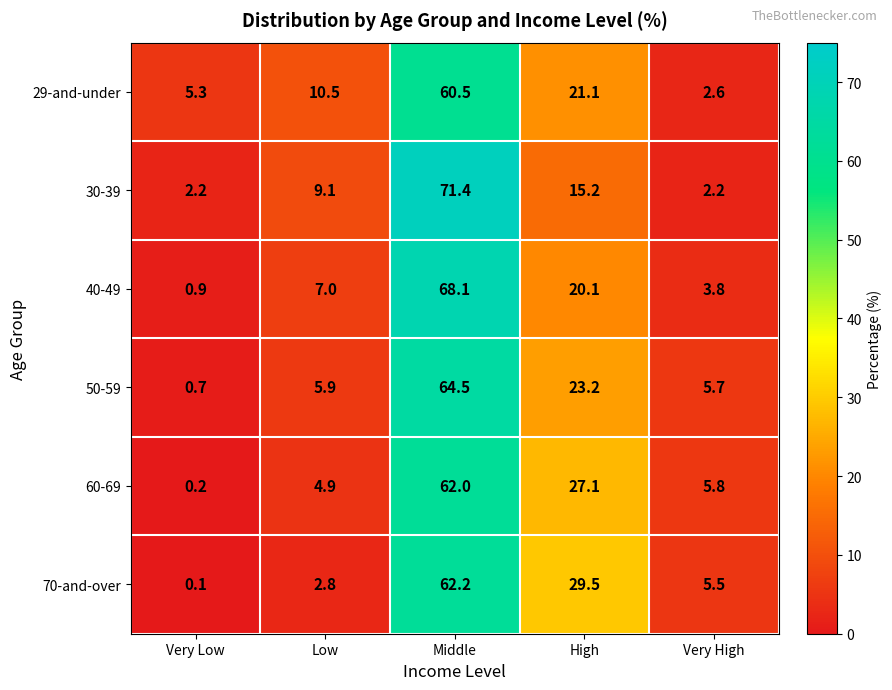

What is the highest value of the 50-59 series?

64.5